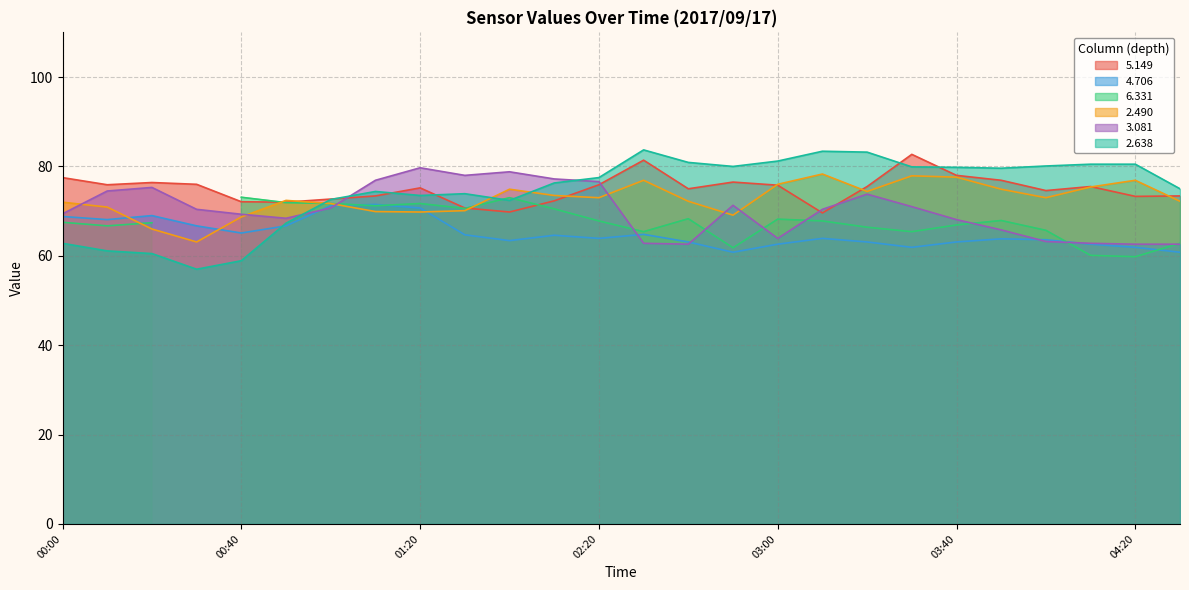

The 5.149 series shows 22.1 at 02:20. True or false?

False